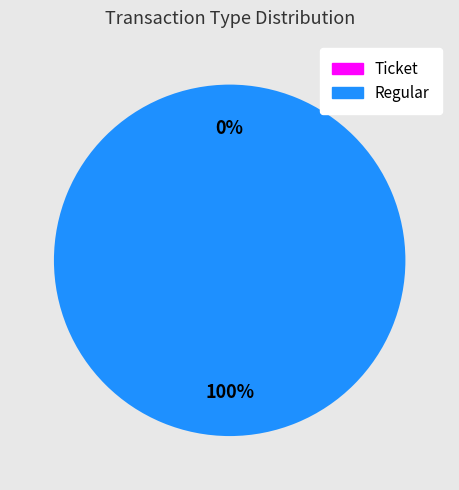

How many segments does this pie chart have?

2